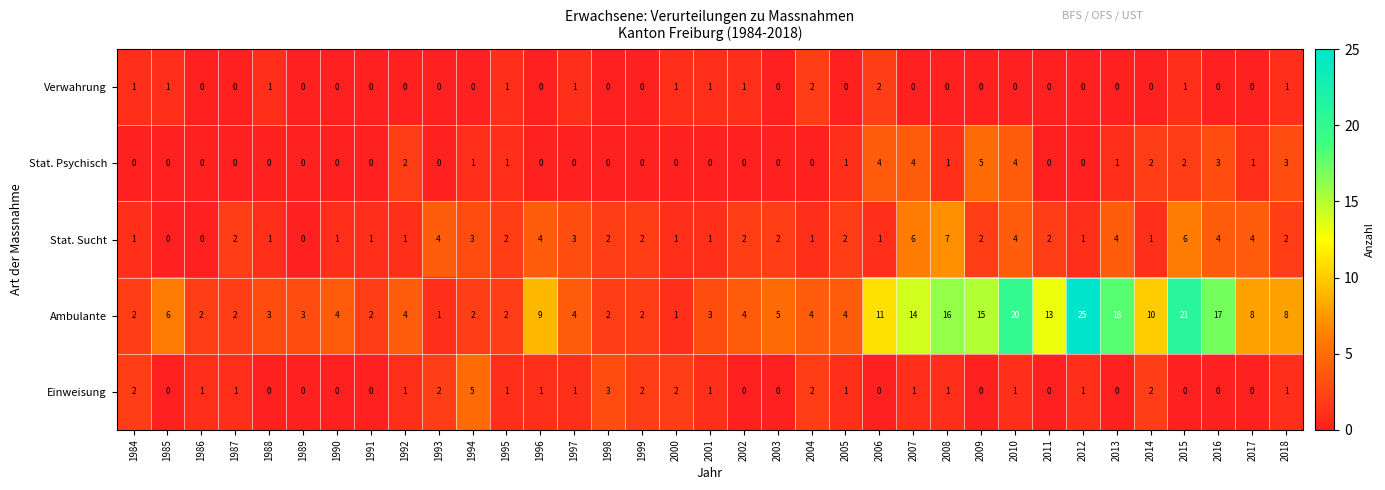

Count the number of categories in the chart.

35